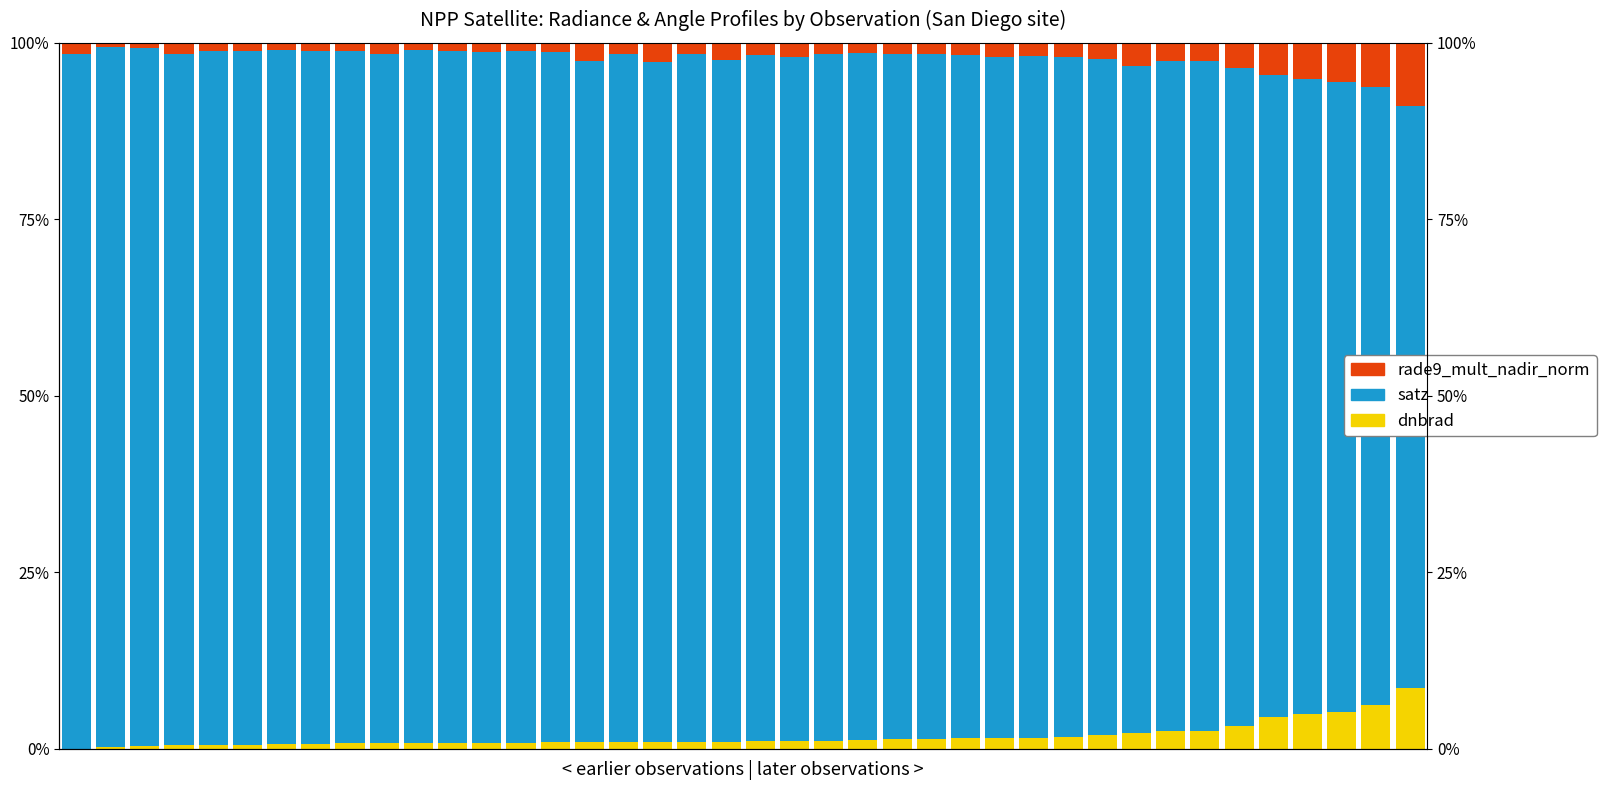

True or false: dnbrad has a value of 1.0 at 32.

False